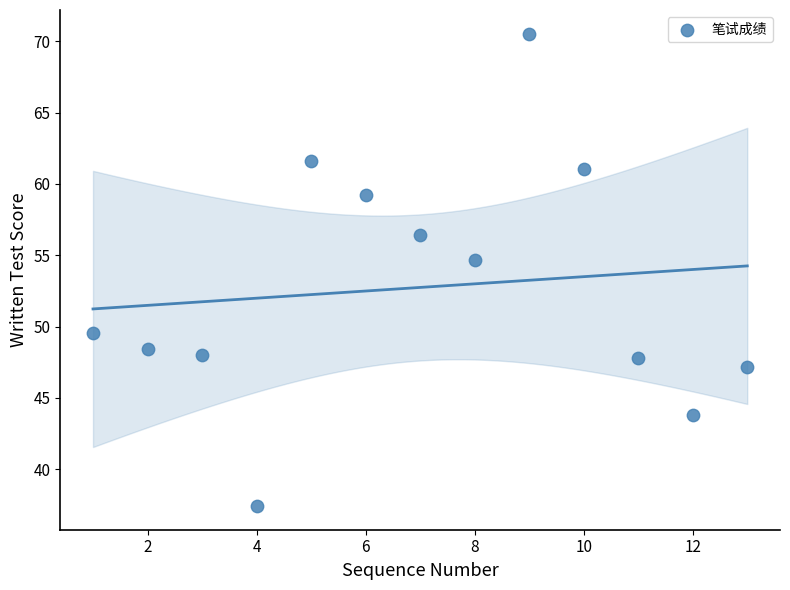

What is the range of X values (max minus min)?

12.0